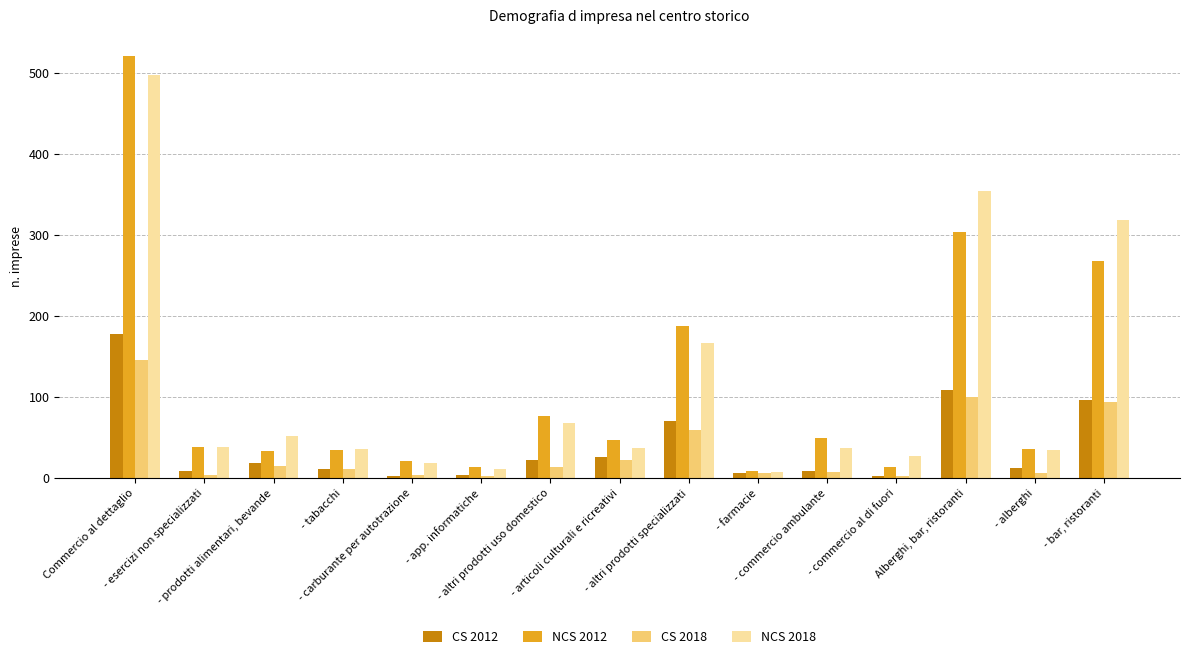

What is the difference between the maximum and second lowest values in the NCS 2012 series?

508.0